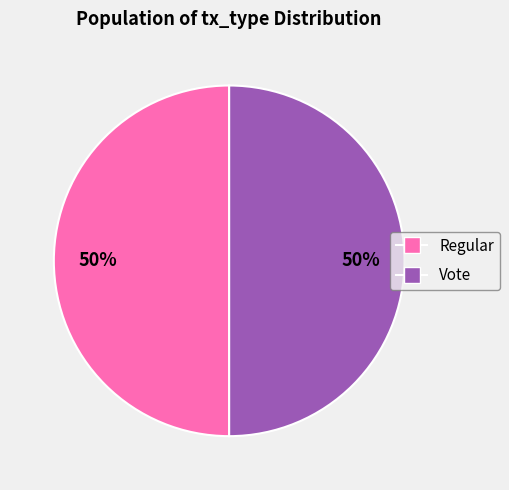

To the nearest percent, what portion does Vote represent?

50%